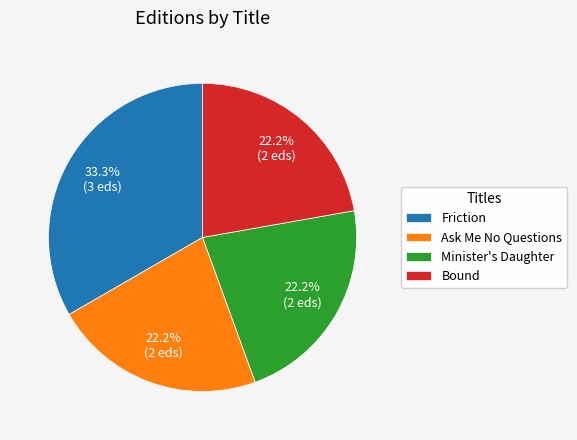

Do Minister's Daughter and Friction together represent more than half of the pie?

Yes